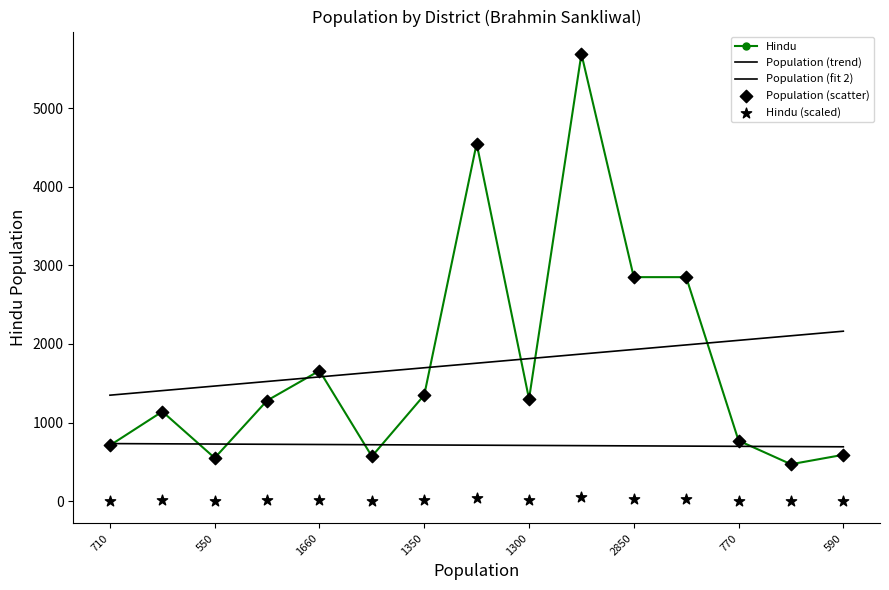

At how many categories does at least one series exceed 523?

14